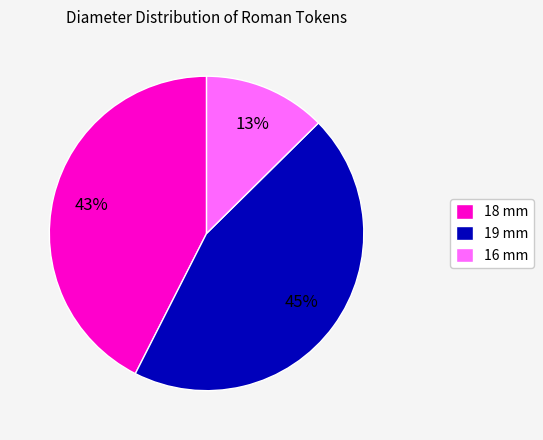

How many segments does this pie chart have?

3